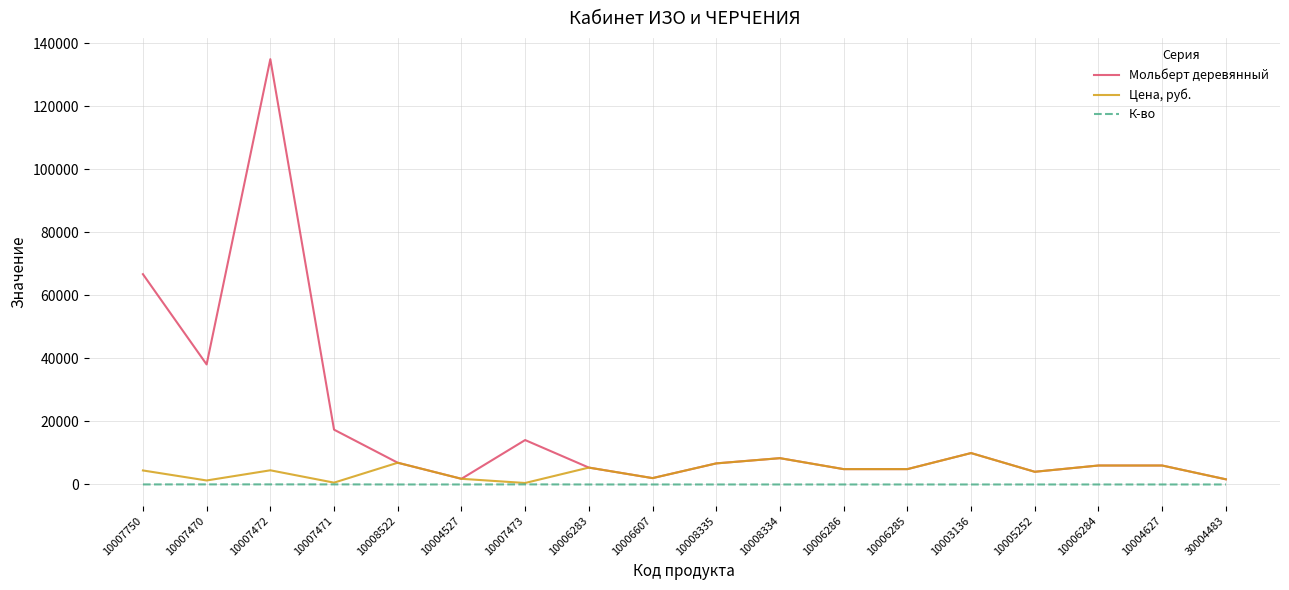

Which series has the widest spread of values?

Мольберт деревянный